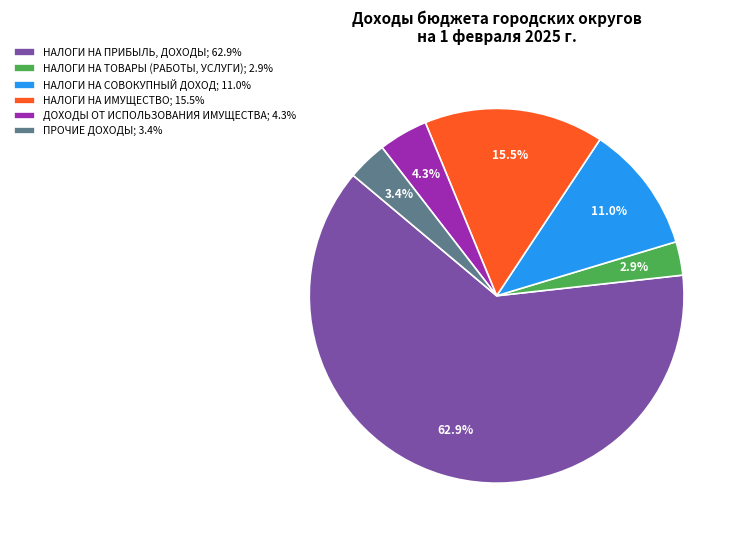

Rank the categories by value from highest to lowest.

НАЛОГИ НА ПРИБЫЛЬ, ДОХОДЫ, НАЛОГИ НА ИМУЩЕСТВО, НАЛОГИ НА СОВОКУПНЫЙ ДОХОД, ДОХОДЫ ОТ ИСПОЛЬЗОВАНИЯ ИМУЩЕСТВА, ПРОЧИЕ ДОХОДЫ, НАЛОГИ НА ТОВАРЫ (РАБОТЫ, УСЛУГИ)